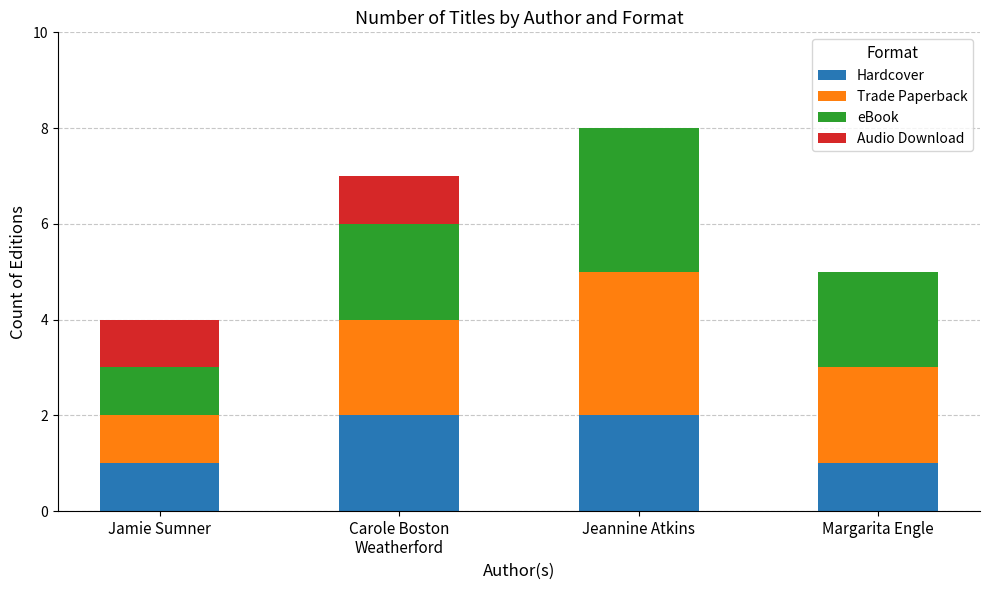

At which category is the sum across all series the highest?

Jeannine Atkins